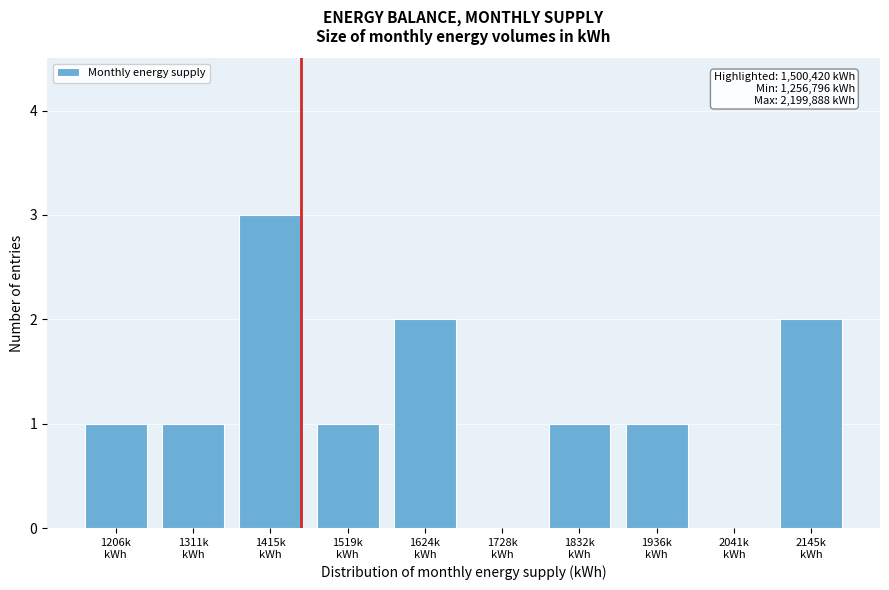

What is the greatest value displayed?

3